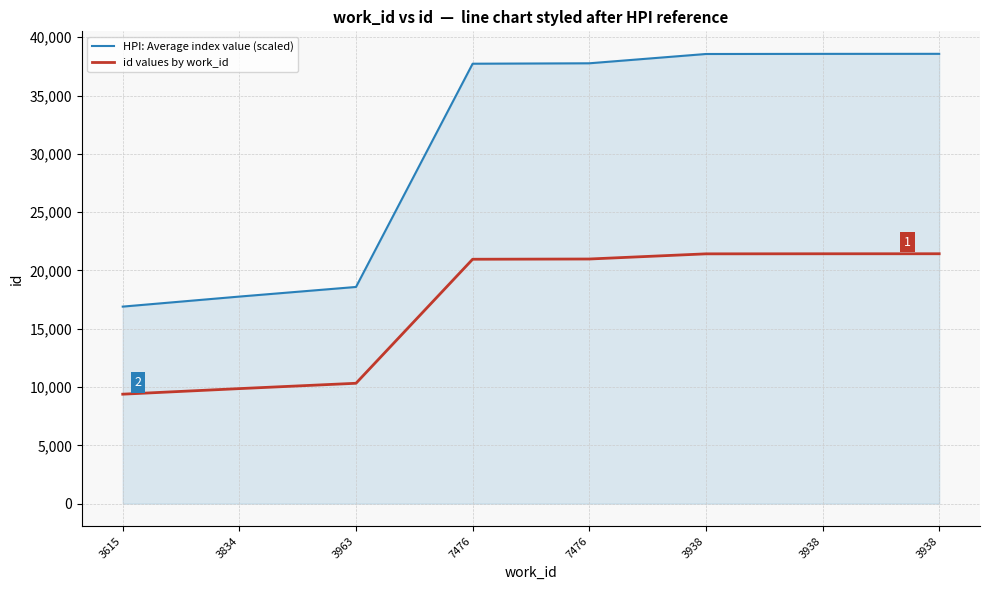

How many lines are shown in the chart?

2